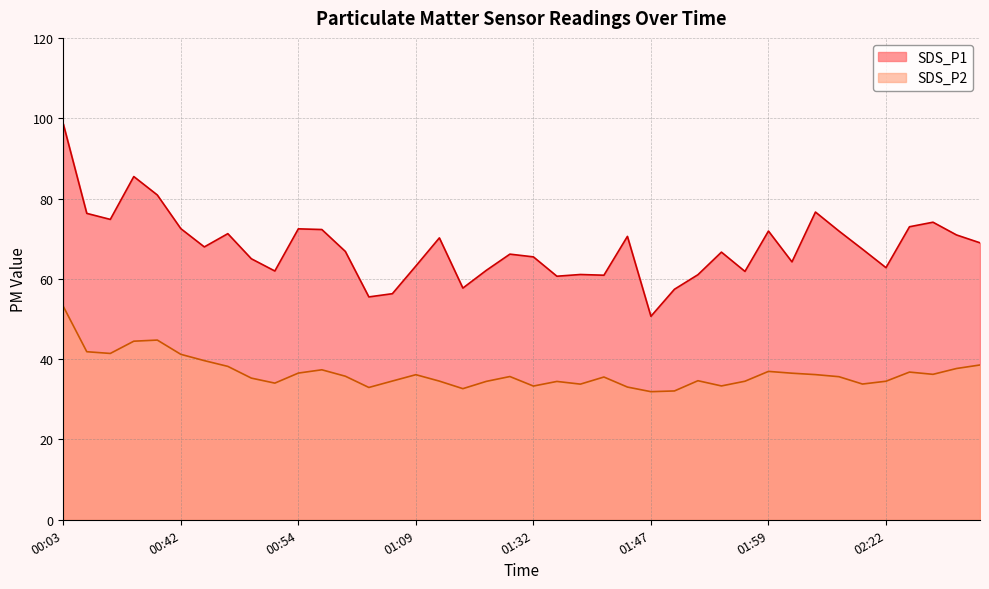

What is the value of the SDS_P2 point at the 32nd from the left?

36.5